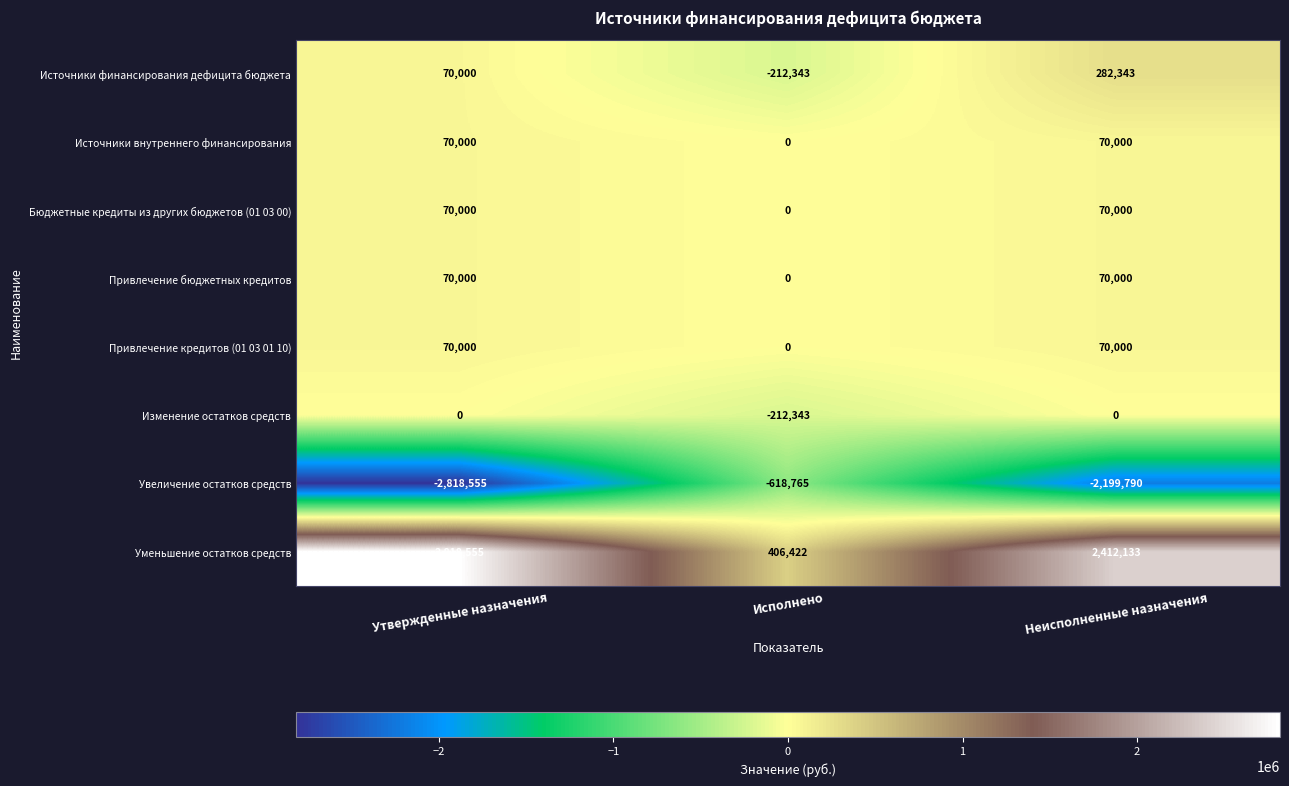

The Уменьшение остатков средств series shows 2412133 at Неисполненные назначения. True or false?

True